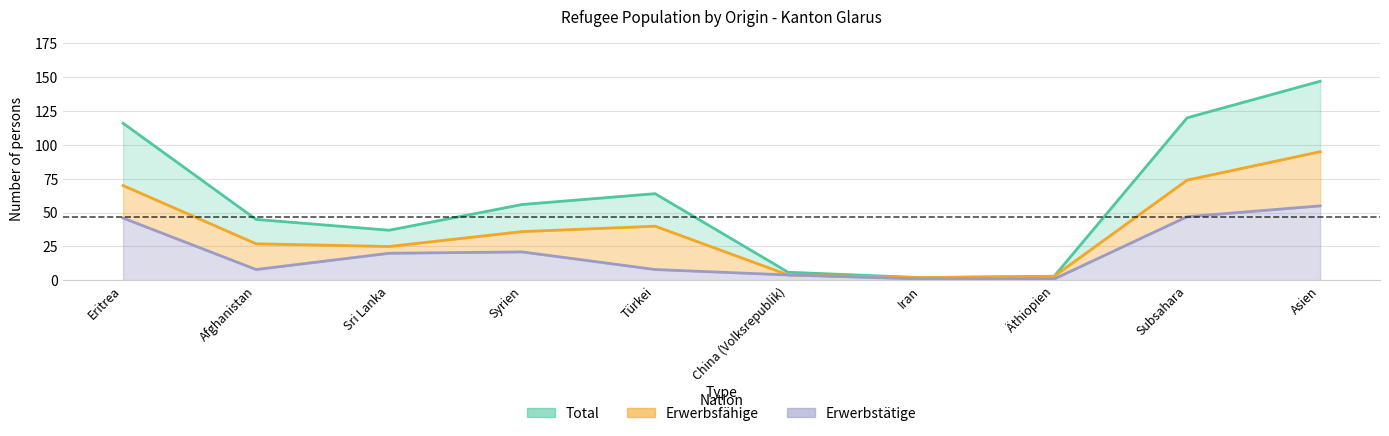

Which series has the largest total across all categories?

Total